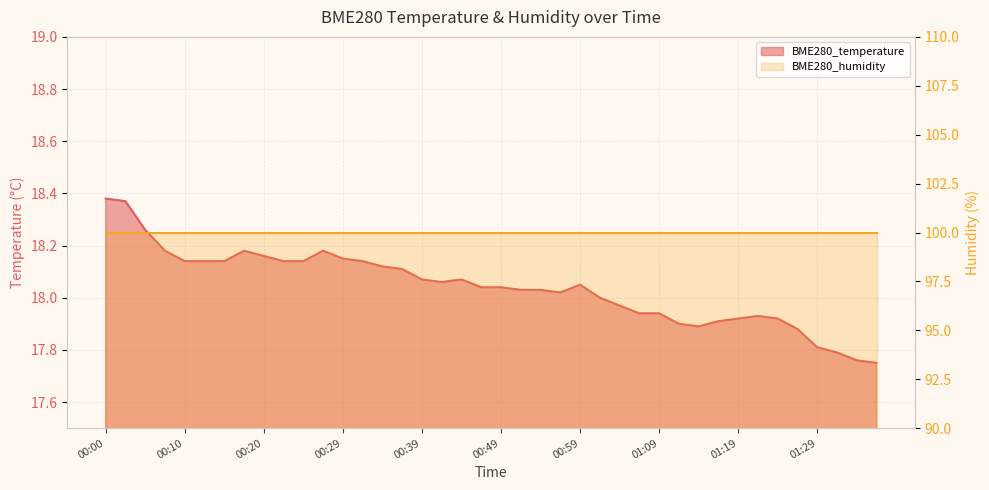

Where is the first local minimum?

00:42